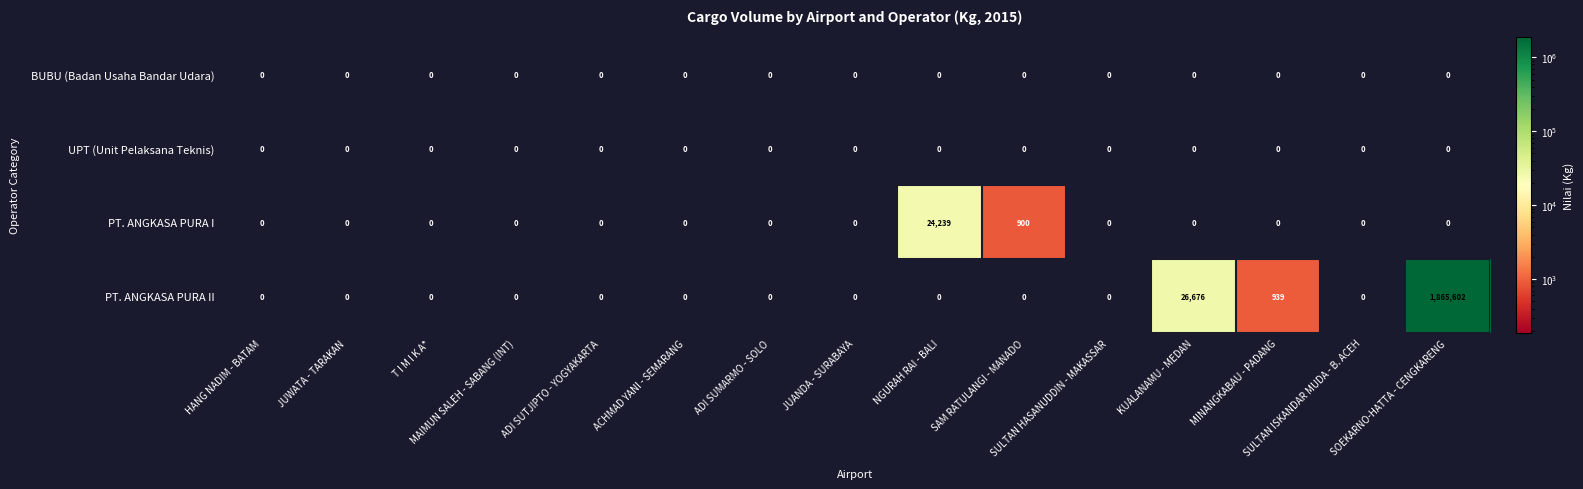

Which series has the largest range (max minus min)?

PT. ANGKASA PURA II